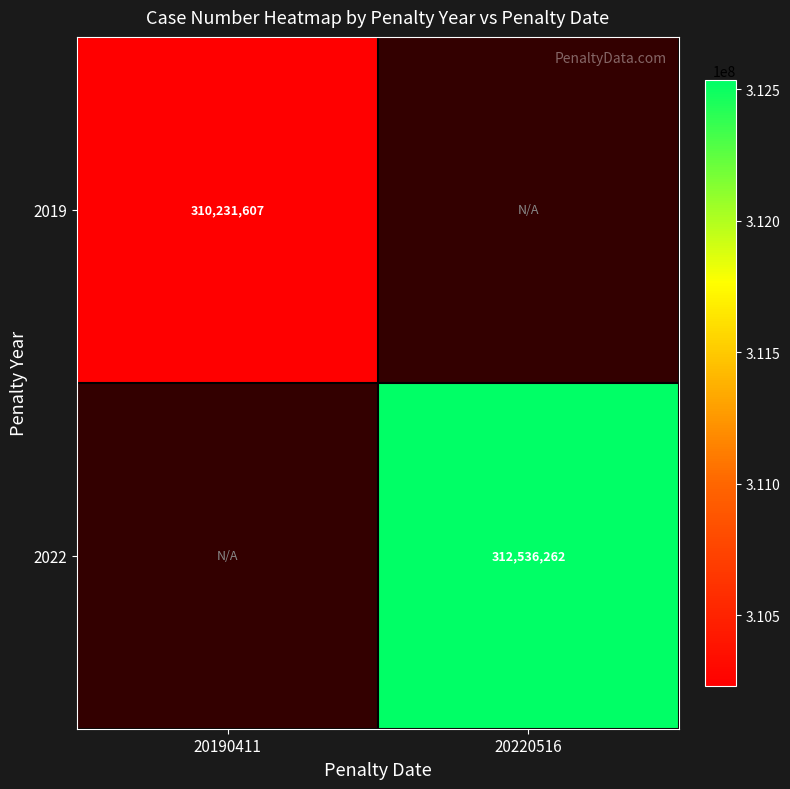

Is the value of 2019 at 20190411 greater than the value of 2022 at 20220516?

No